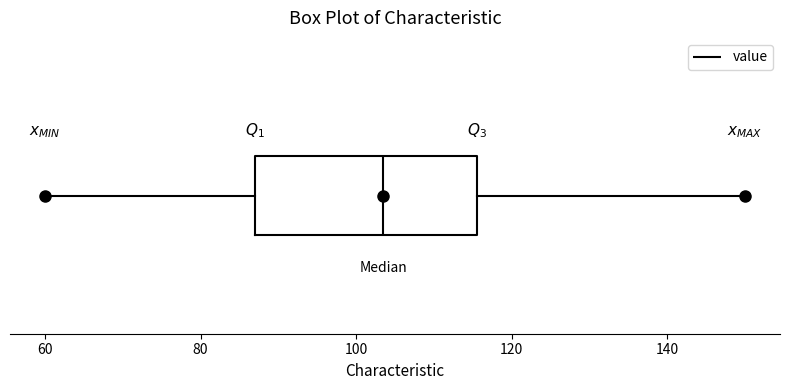

Transcribe this box plot: give where the median line is, the range the box spans, and where the two whiskers end, as read against the x-axis. The values are not printed on the chart, so give them approximately, as read against the axis.

median 104, box 88 to 116, whiskers 60 to 150